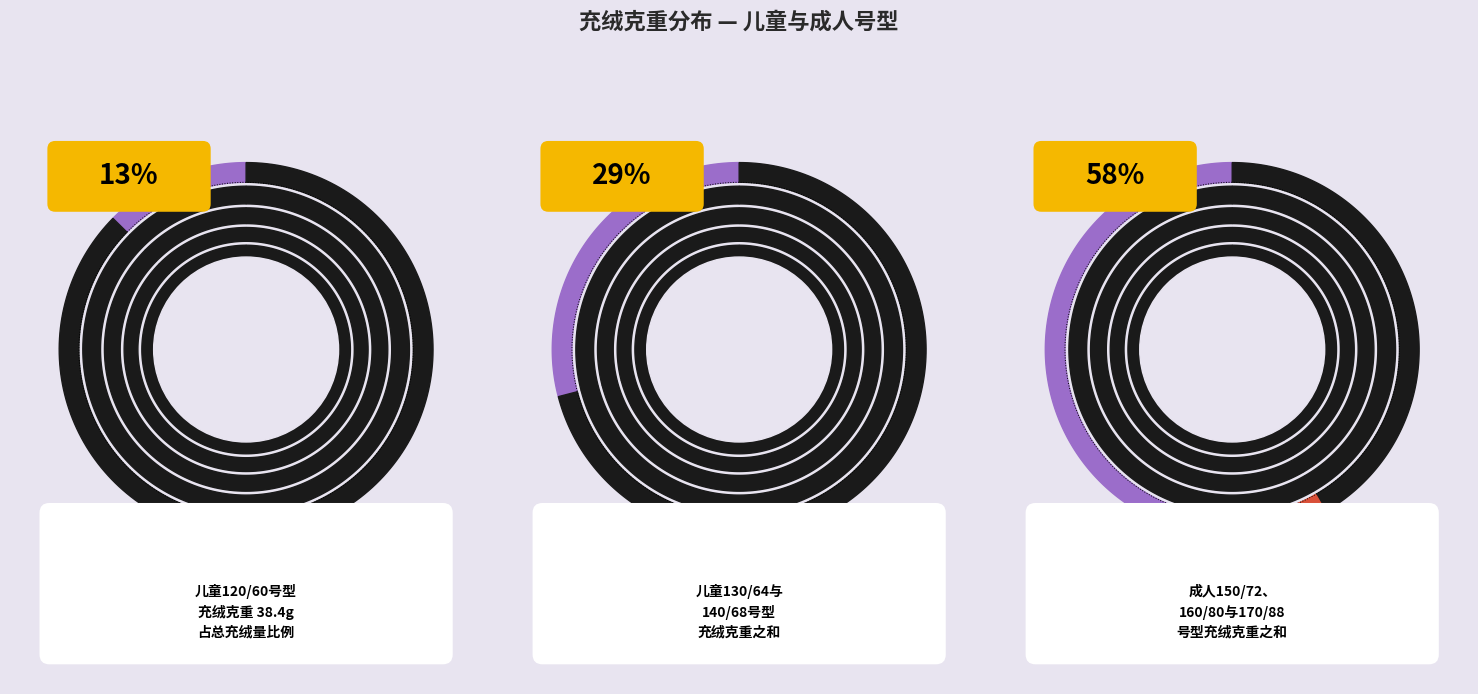

What is the smallest slice in the pie chart?

120/60